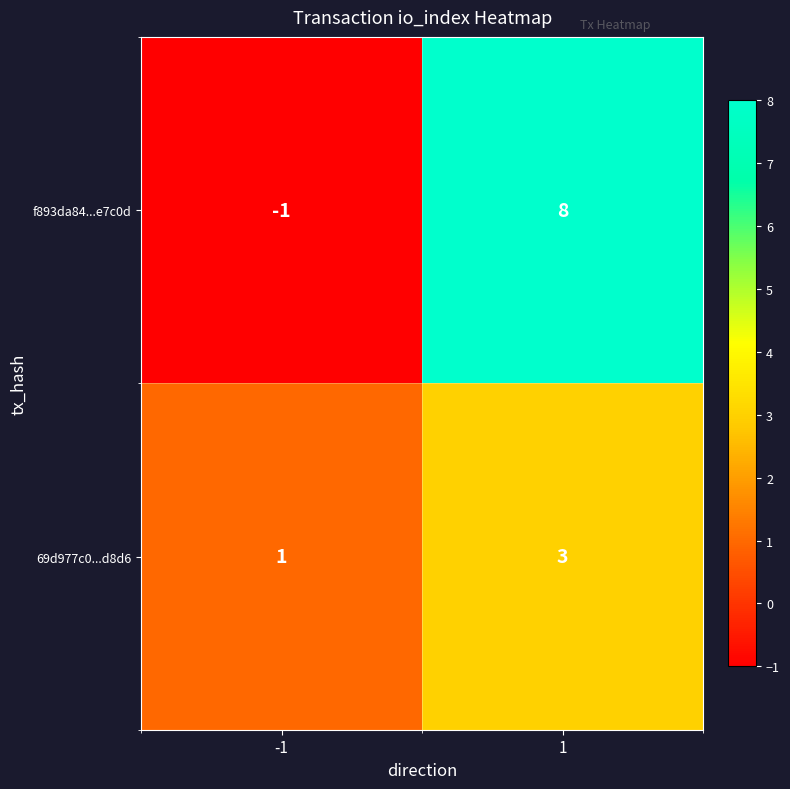

At -1, list the series in order from smallest to largest.

f893da84...e7c0d, 69d977c0...d8d6